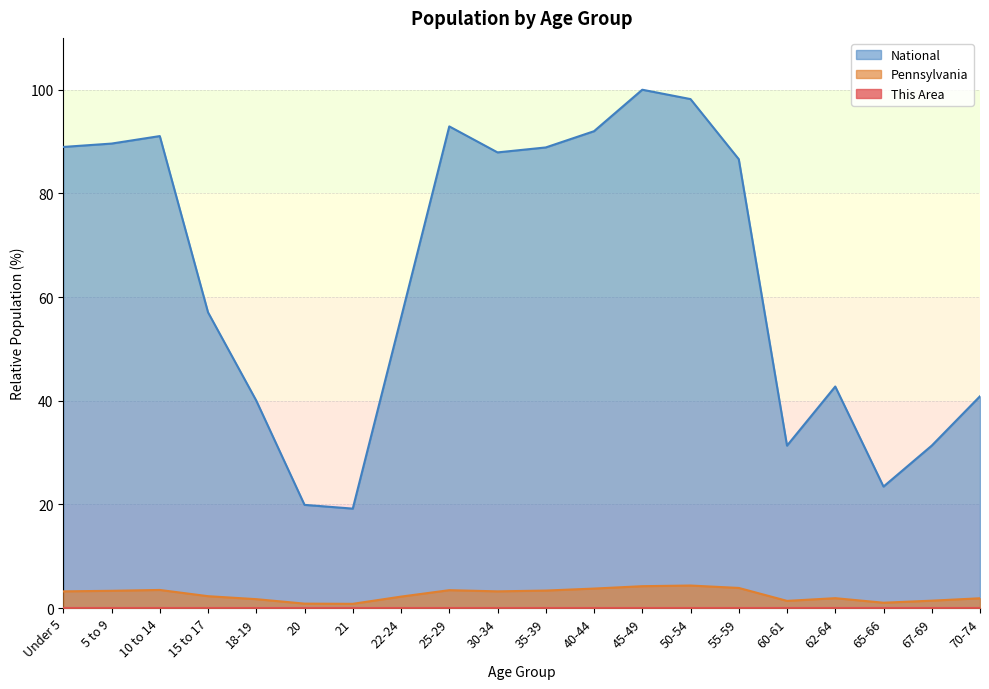

True or false: This Area and Pennsylvania cross at least once.

False